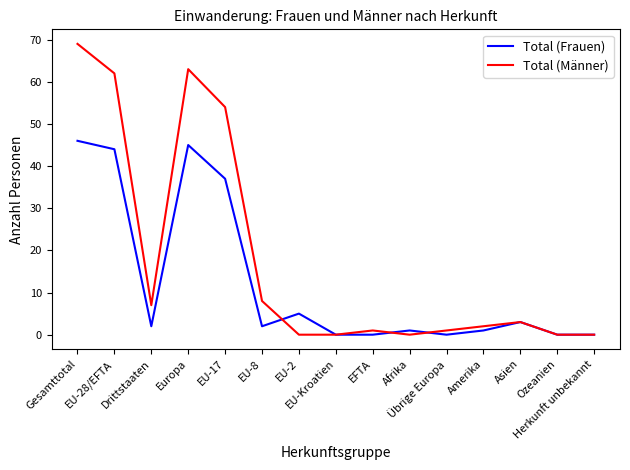

Which series has the widest spread of values?

Total (Männer)